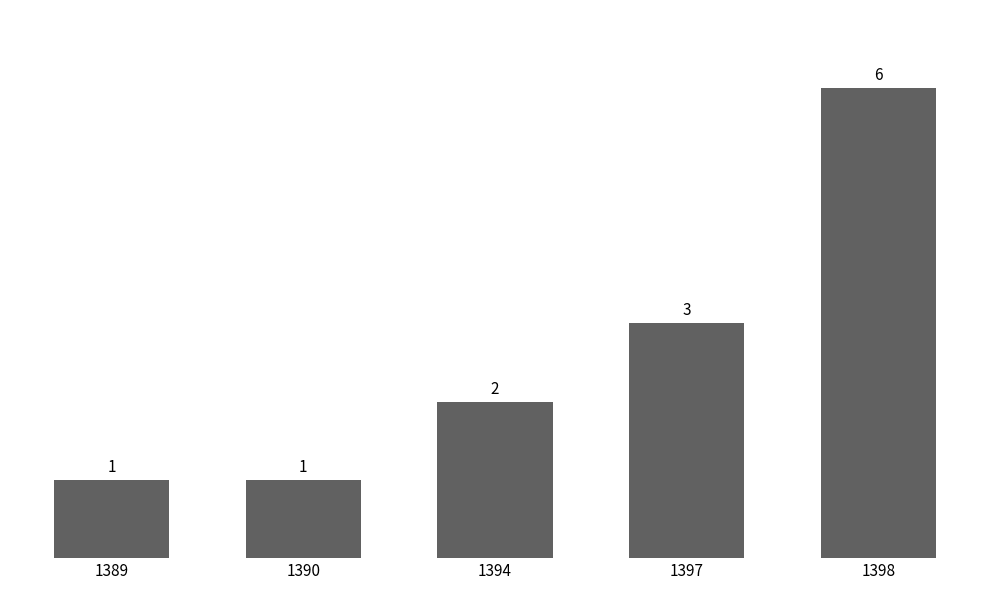

Does the chart contain stacked bars?

No